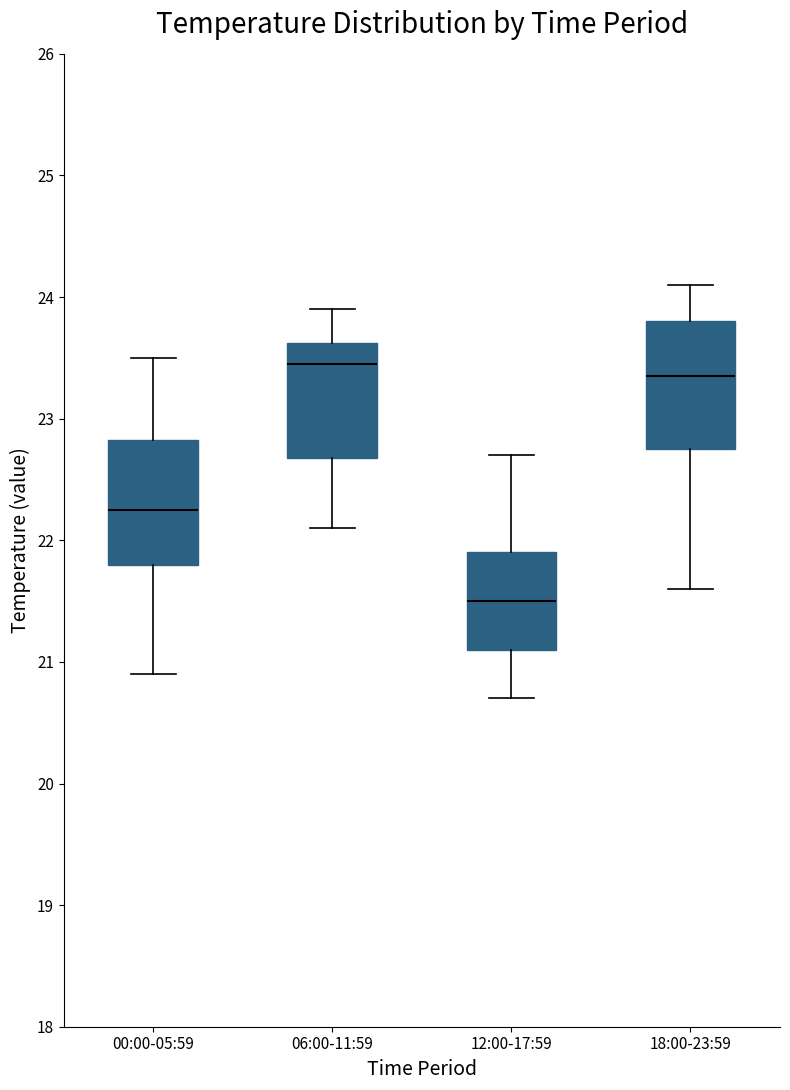

Reading left to right, read every box against the y-axis: the position of its median line, the range the box covers, and the ends of its whiskers. The values are not printed on the chart, so give them approximately, as read against the axis.

00:00-05:59: median 22.3, box 21.8 to 22.8, whiskers 20.9 to 23.5
06:00-11:59: median 23.5, box 22.7 to 23.6, whiskers 22.1 to 23.9
12:00-17:59: median 21.5, box 21.1 to 21.9, whiskers 20.7 to 22.7
18:00-23:59: median 23.4, box 22.8 to 23.8, whiskers 21.6 to 24.1